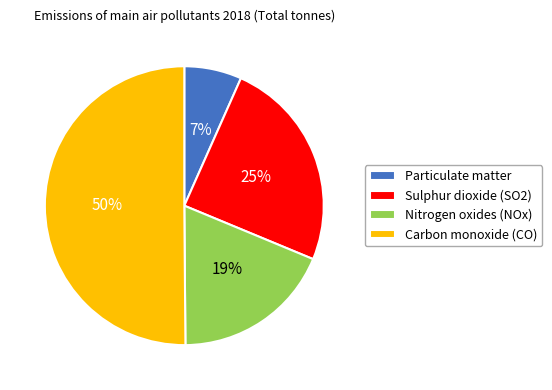

Which category has the biggest portion of the pie?

Carbon monoxide (CO)